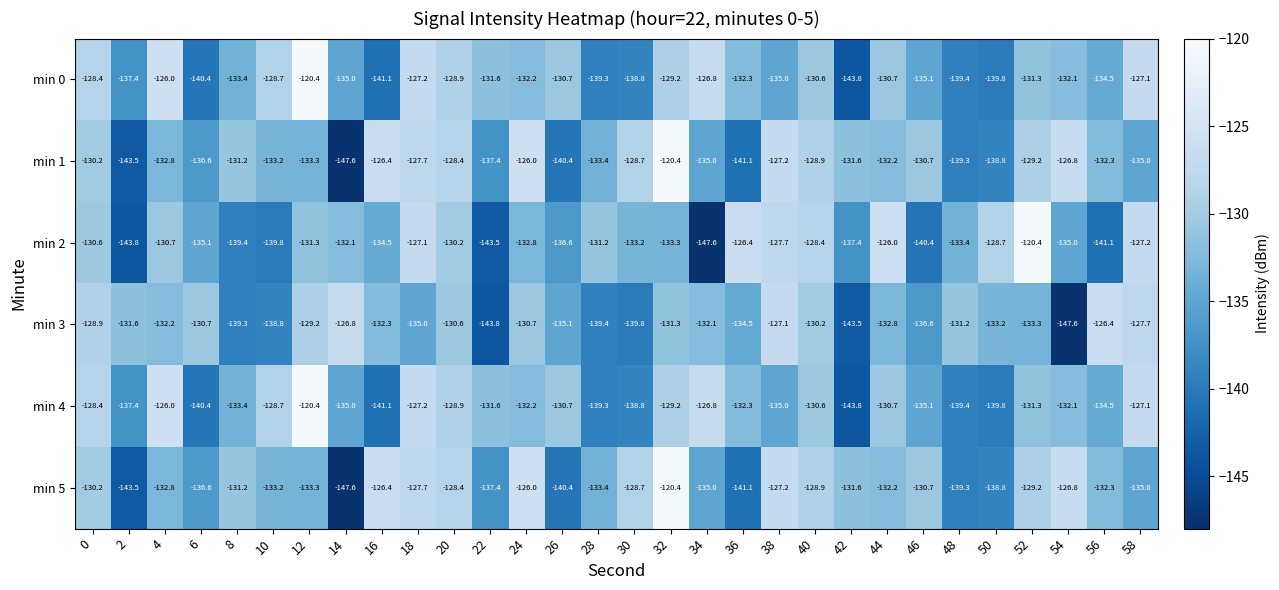

How many categories are shown in the chart?

30